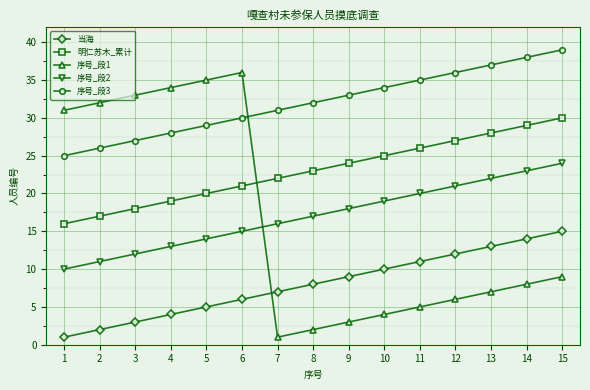

What is the total value across all series at 11?

97